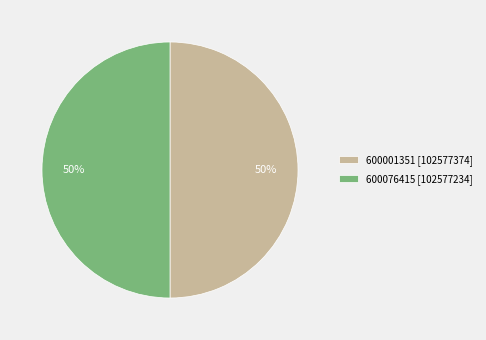

Is the sum of 600001351 [102577374] and 600076415 [102577234] greater than half?

Yes